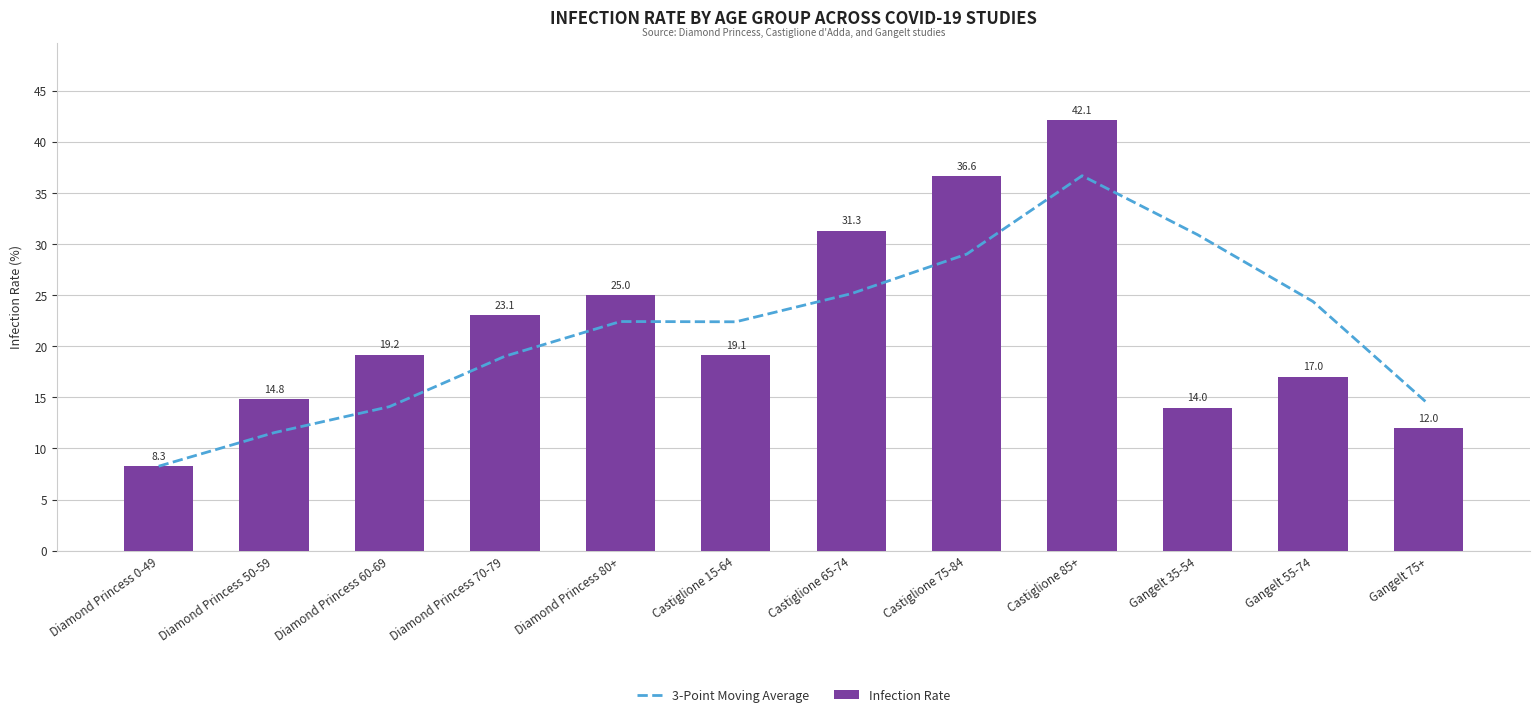

Rank the series by their average value, from highest to lowest.

Infection Rate, 3-Point Moving Average